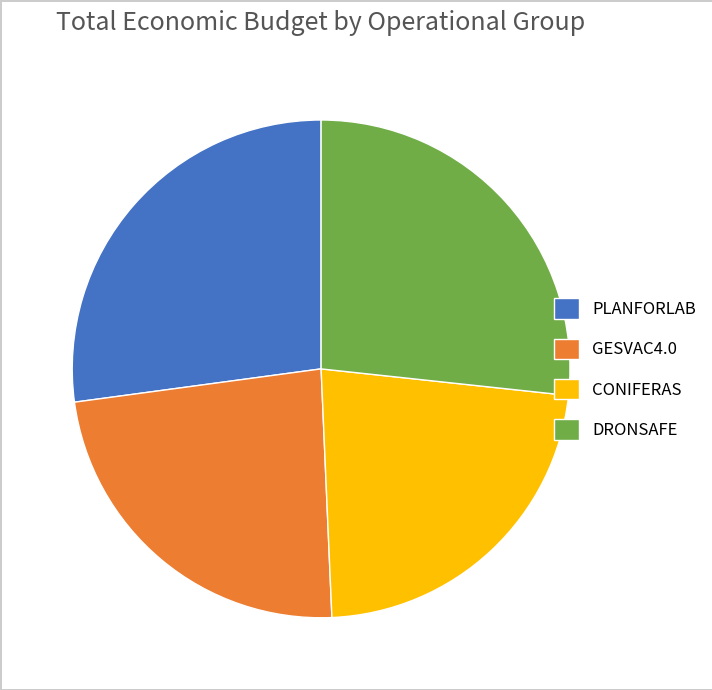

Does any single category account for the majority?

No